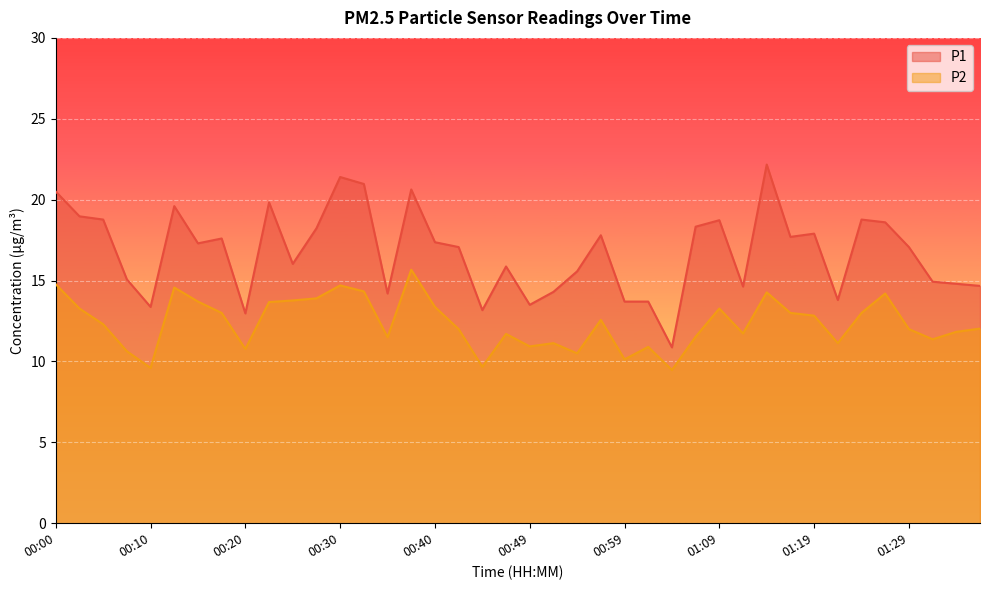

At how many categories does at least one series exceed 18?

14